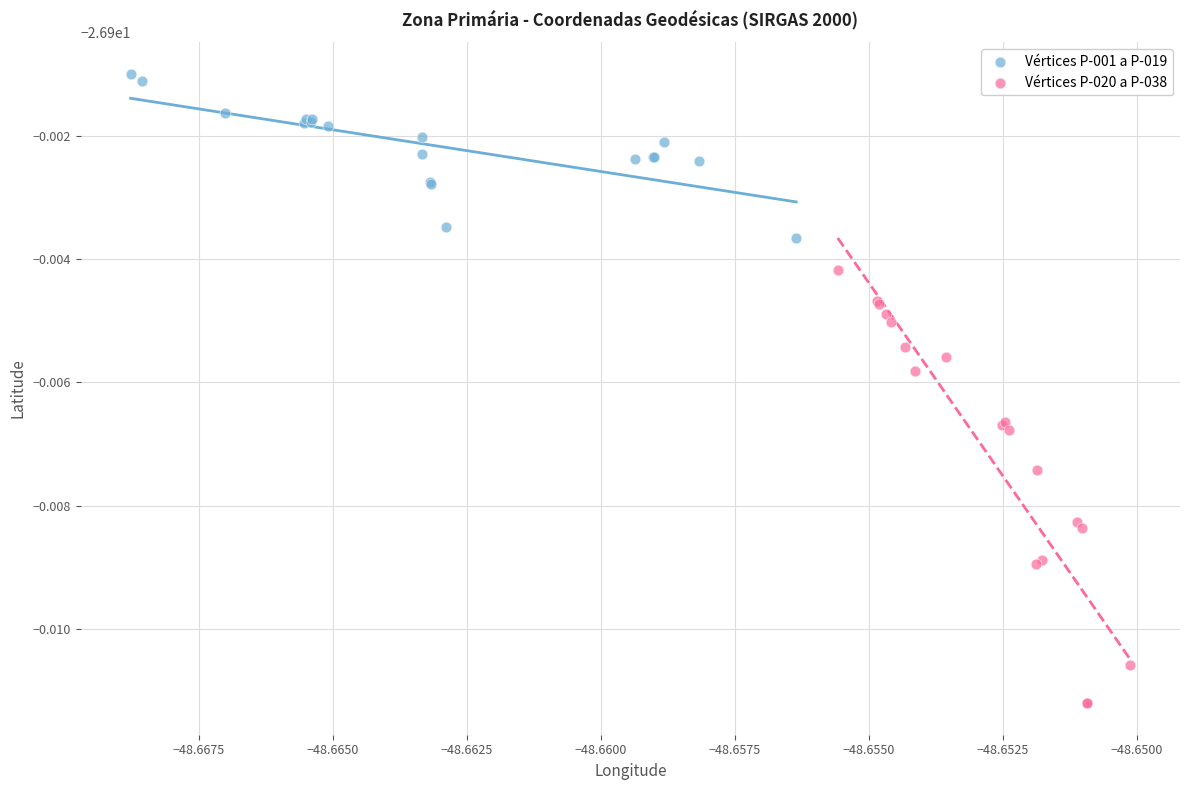

What are all the series names shown in the legend?

Vértices P-001 a P-019, Vértices P-020 a P-038